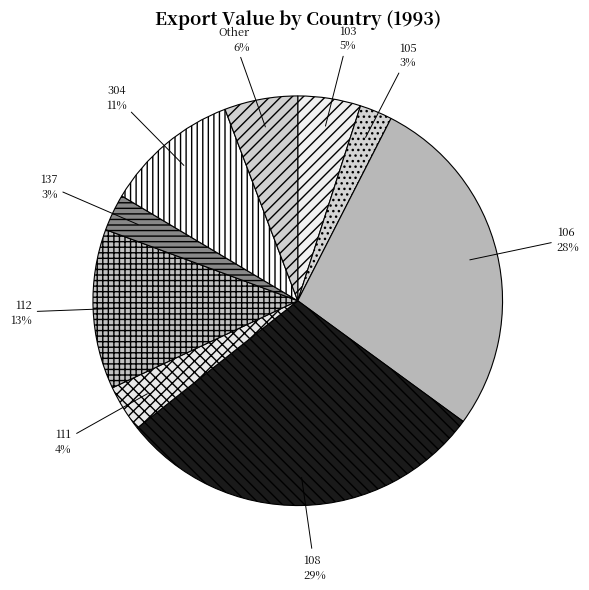

To the nearest percent, what is the average slice percentage?

11%